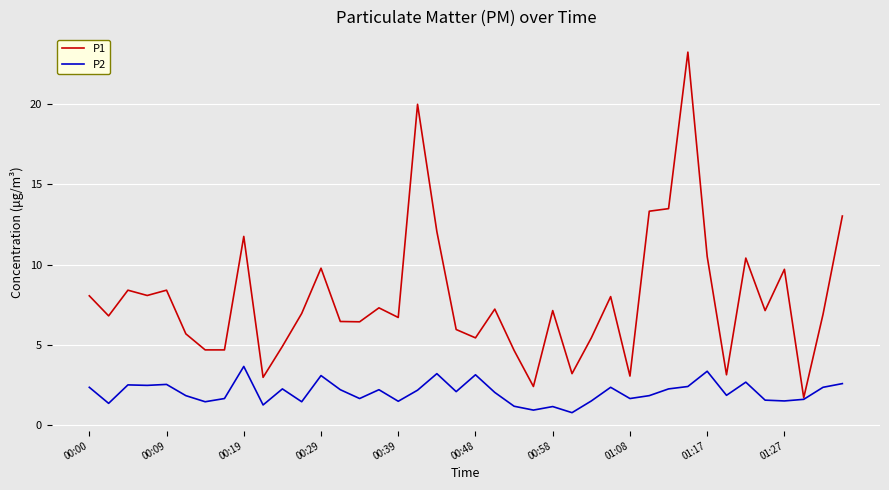

Which series has the largest range (max minus min)?

P1